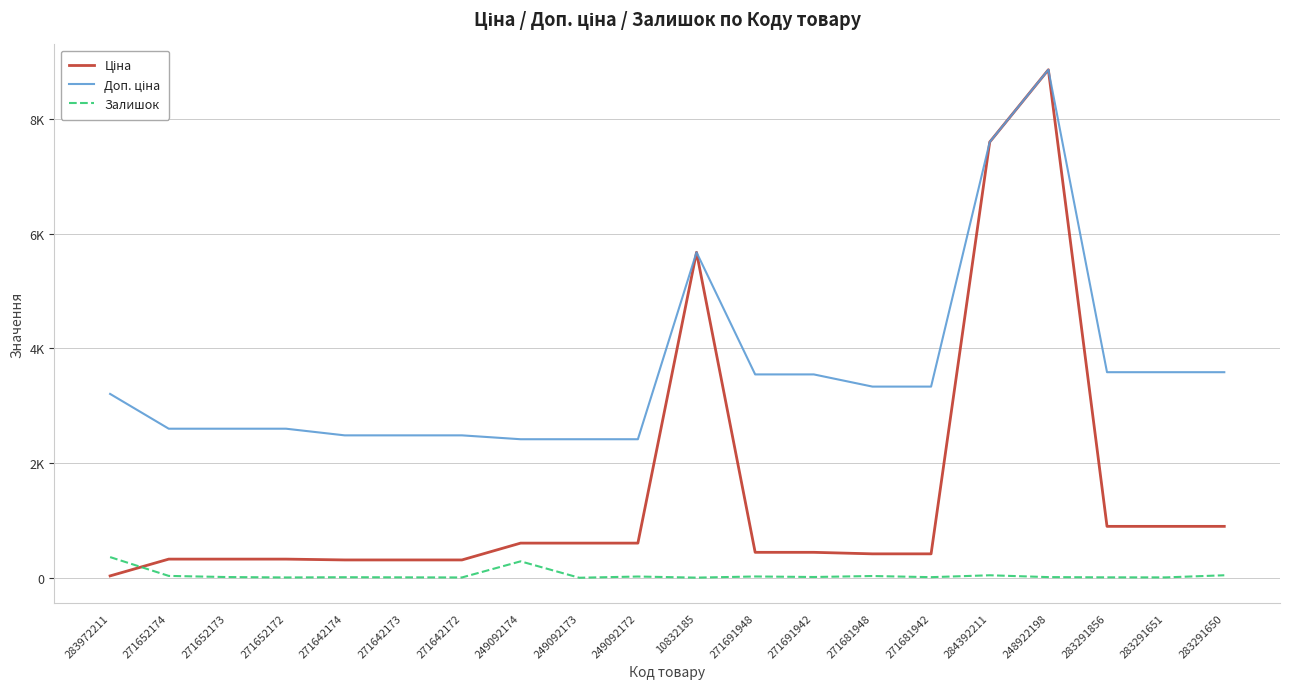

Where do Ціна and Залишок first cross each other?

283972211 and 271652174